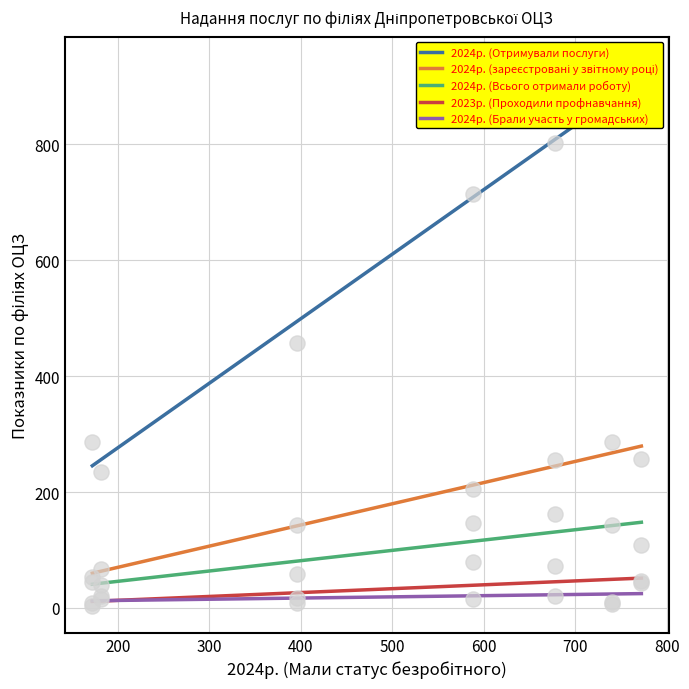

Is the value of 2024р. (Отримували послуги) at Криворізька greater than the value of 2024р. (зареєстровані у звітному році) at Новомосковська?

Yes